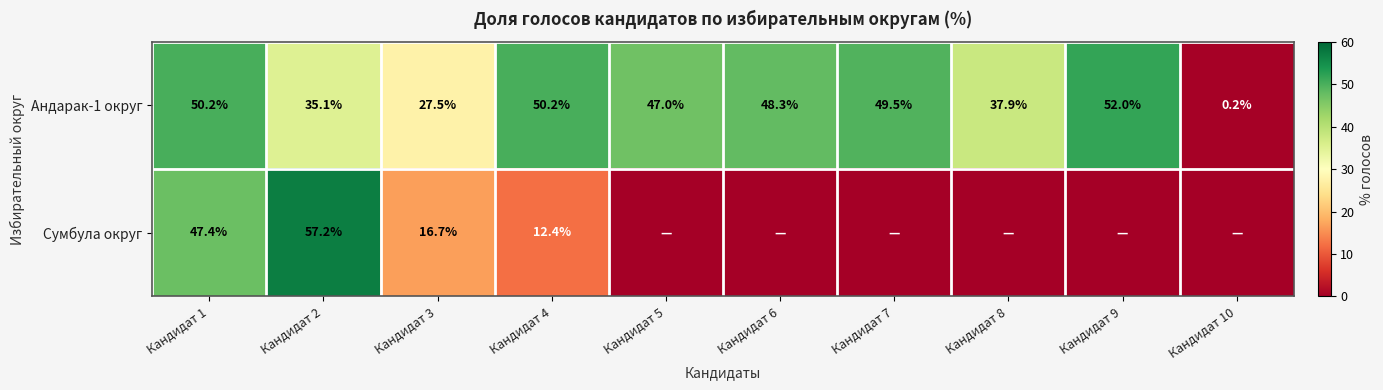

Where is Андарак-1 округ nearest to the value 26?

Кандидат 3